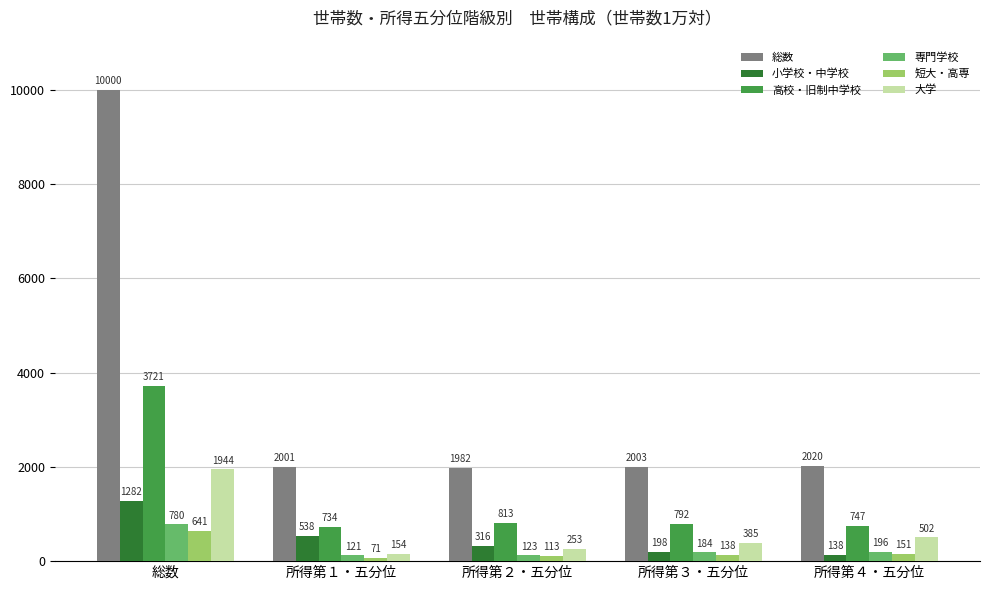

How many bars are there in total?

30